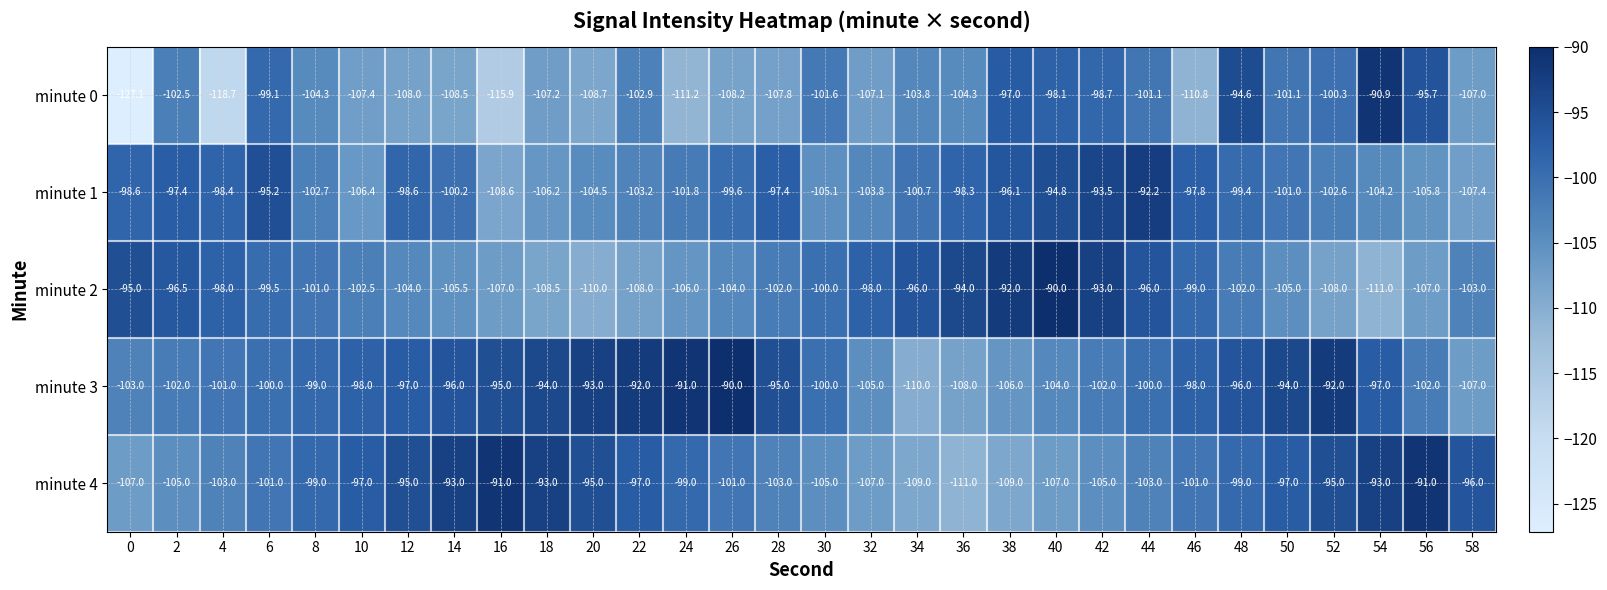

How many series are shown in this chart?

5